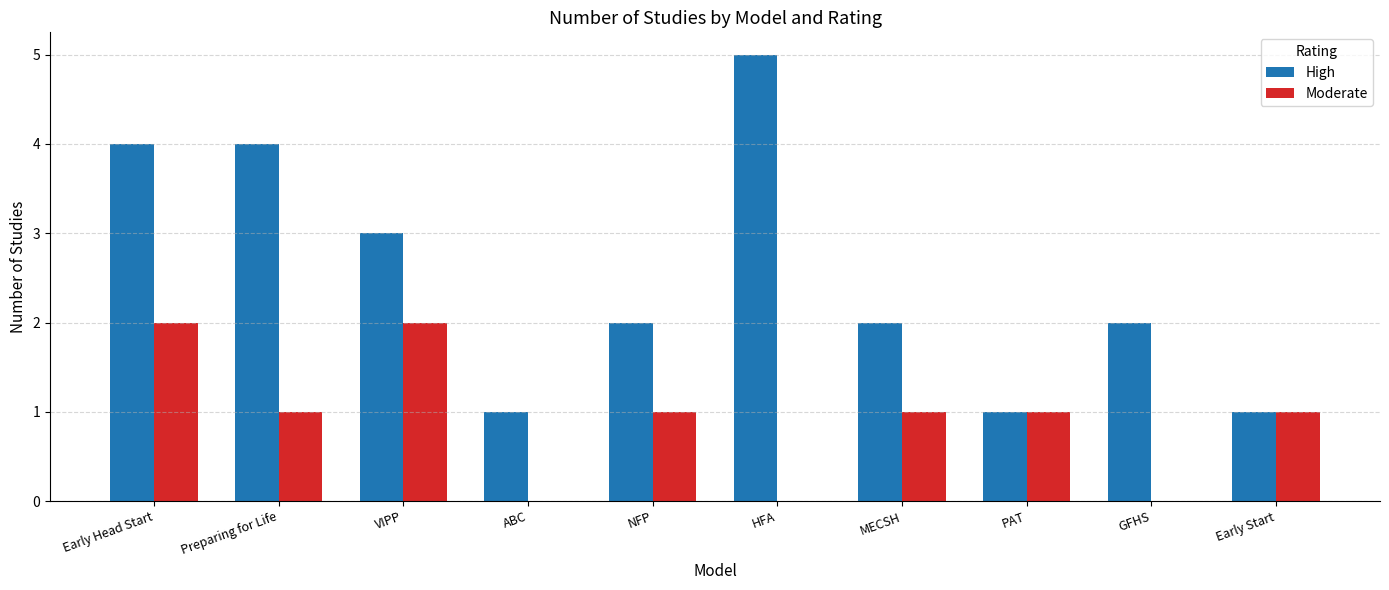

Reading left to right, extract all data points from this chart.

High: 4	4	3	1	2	5	2	1	2	1
Moderate: 2	1	2	0	1	0	1	1	0	1